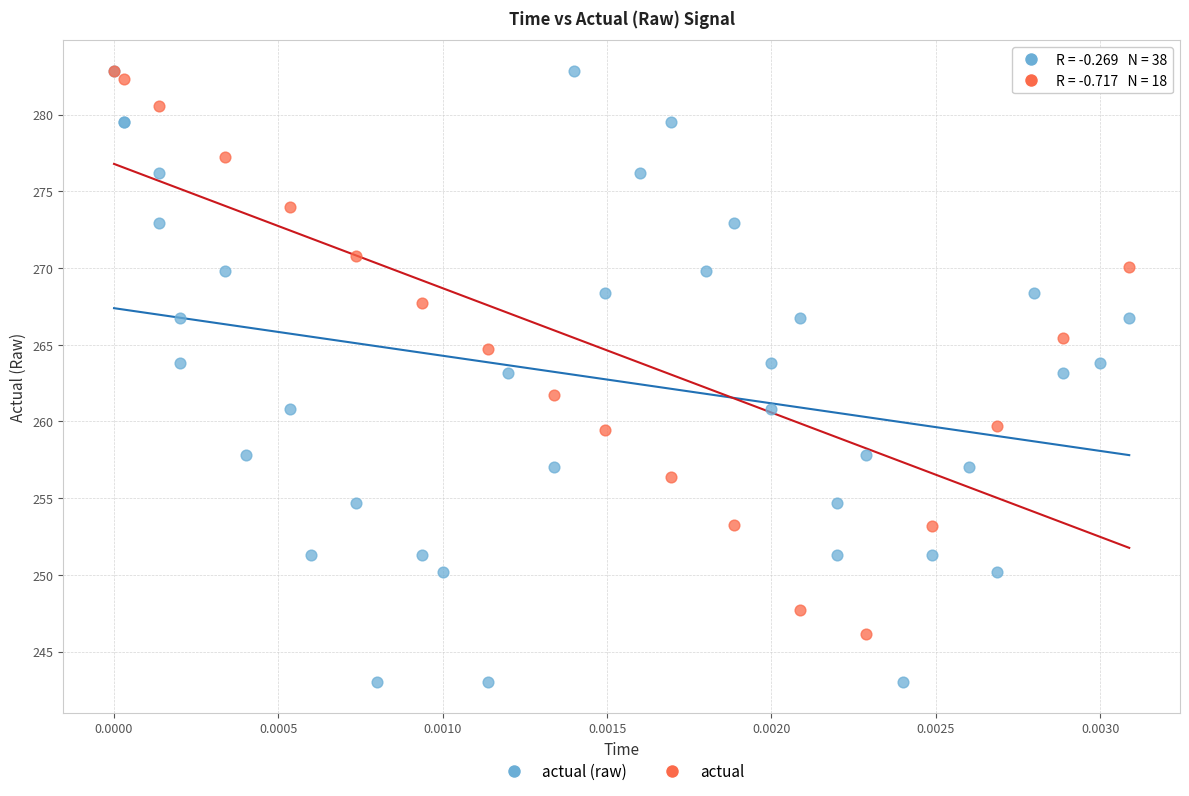

Which series contains the lowest Y value?

actual (raw)